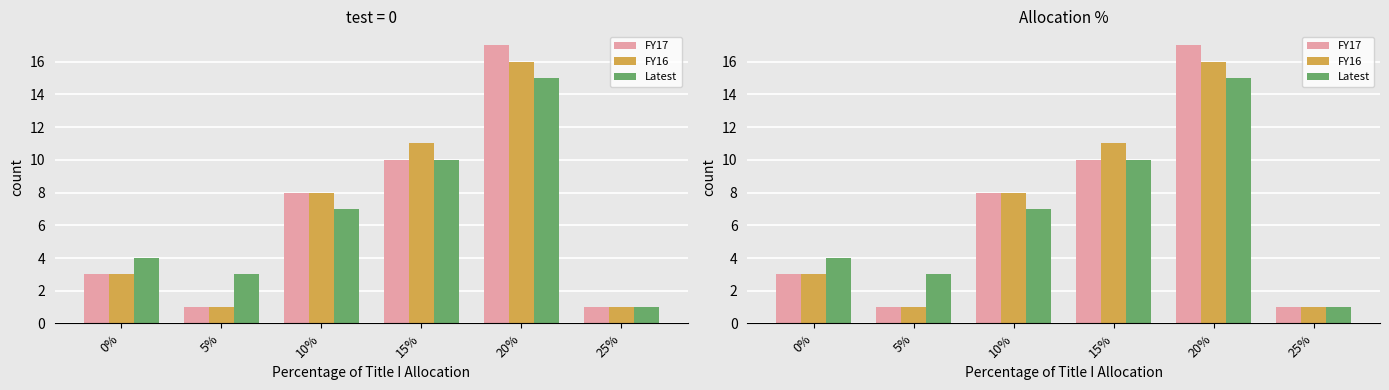

What is the label of the 4th bar from the right?

10%